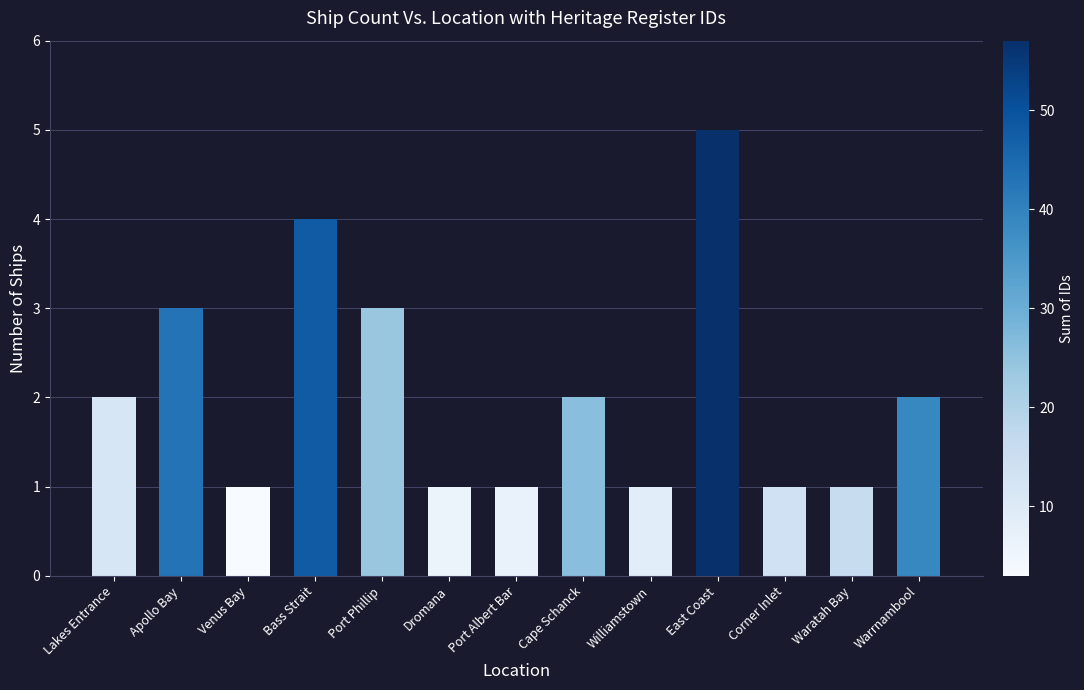

The chart shows a value of 5 at Apollo Bay. True or false?

False